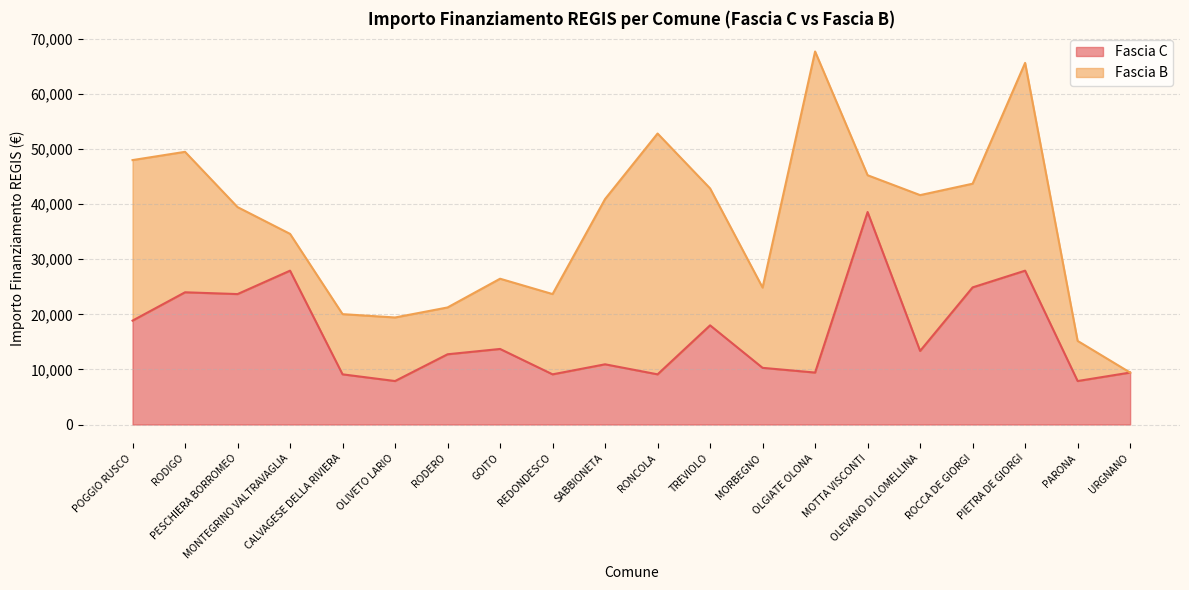

List the labels in order of value, smallest first.

OLIVETO LARIO, PARONA, CALVAGESE DELLA RIVIERA, REDONDESCO, RONCOLA, OLGIATE OLONA, URGNANO, MORBEGNO, SABBIONETA, RODERO, OLEVANO DI LOMELLINA, GOITO, TREVIOLO, POGGIO RUSCO, PESCHIERA BORROMEO, RODIGO, ROCCA DE GIORGI, MONTEGRINO VALTRAVAGLIA, PIETRA DE GIORGI, MOTTA VISCONTI